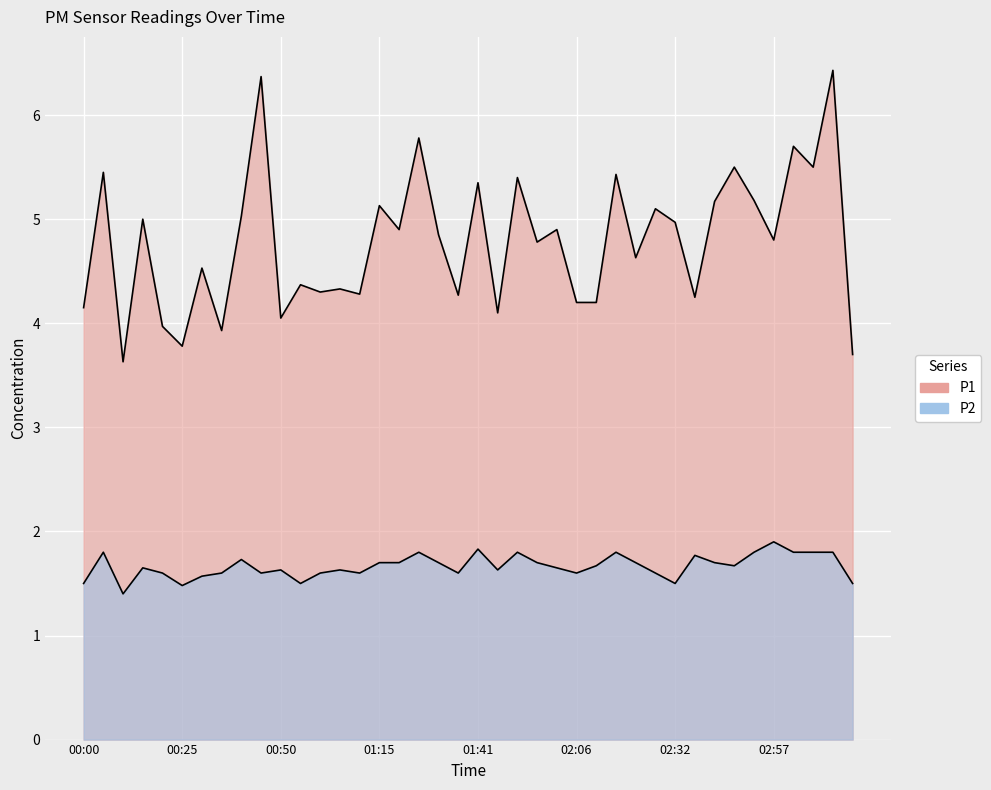

Reading left to right, list all the values displayed in this chart.

P1: 00:00=4.2	00:05=5.5	00:10=3.6	00:15=5.0	00:20=4.0	00:25=3.8	00:30=4.5	00:35=3.9	00:40=5.0	00:45=6.4	00:50=4.0	00:55=4.4	01:00=4.3	01:05=4.3	01:10=4.3	01:15=5.1	01:21=4.9	01:26=5.8	01:31=4.8	01:36=4.3	01:41=5.3	01:46=4.1	01:51=5.4	01:56=4.8	02:01=4.9	02:06=4.2	02:11=4.2	02:16=5.4	02:21=4.6	02:26=5.1	02:32=5.0	02:37=4.2	02:42=5.2	02:47=5.5	02:52=5.2	02:57=4.8	03:02=5.7	03:07=5.5	03:12=6.4	03:17=3.7
P2: 00:00=1.5	00:05=1.8	00:10=1.4	00:15=1.6	00:20=1.6	00:25=1.5	00:30=1.6	00:35=1.6	00:40=1.7	00:45=1.6	00:50=1.6	00:55=1.5	01:00=1.6	01:05=1.6	01:10=1.6	01:15=1.7	01:21=1.7	01:26=1.8	01:31=1.7	01:36=1.6	01:41=1.8	01:46=1.6	01:51=1.8	01:56=1.7	02:01=1.6	02:06=1.6	02:11=1.7	02:16=1.8	02:21=1.7	02:26=1.6	02:32=1.5	02:37=1.8	02:42=1.7	02:47=1.7	02:52=1.8	02:57=1.9	03:02=1.8	03:07=1.8	03:12=1.8	03:17=1.5